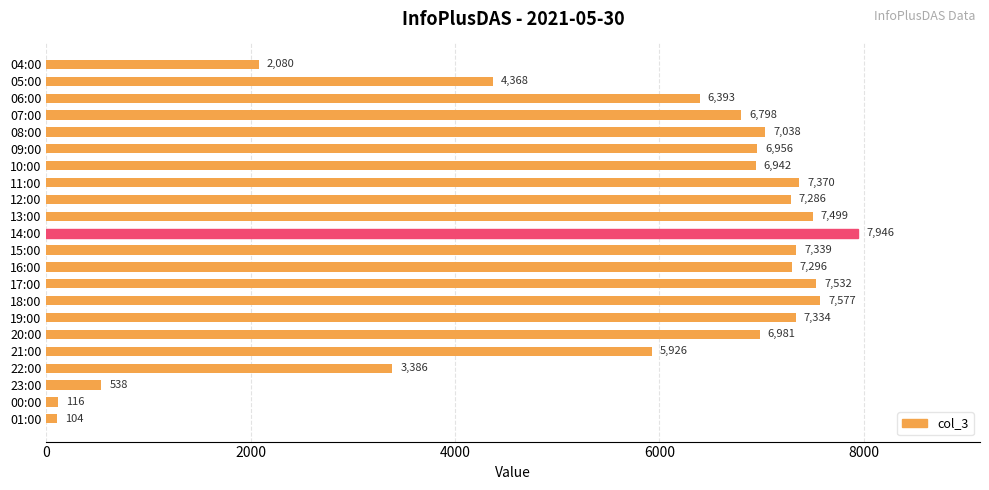

What is the minimum value shown in the chart?

104